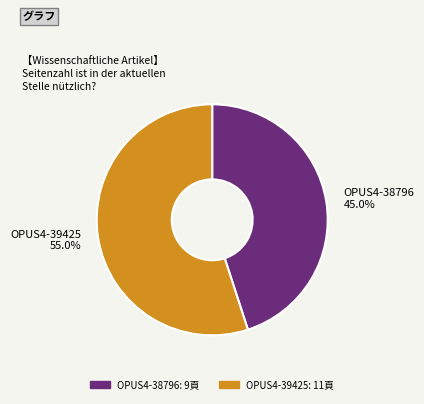

How many segments does this pie chart have?

2